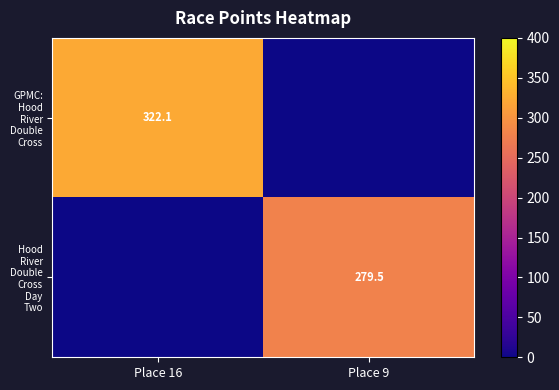

At which label is Hood River Double Cross Day Two closest to 139?

Place 16